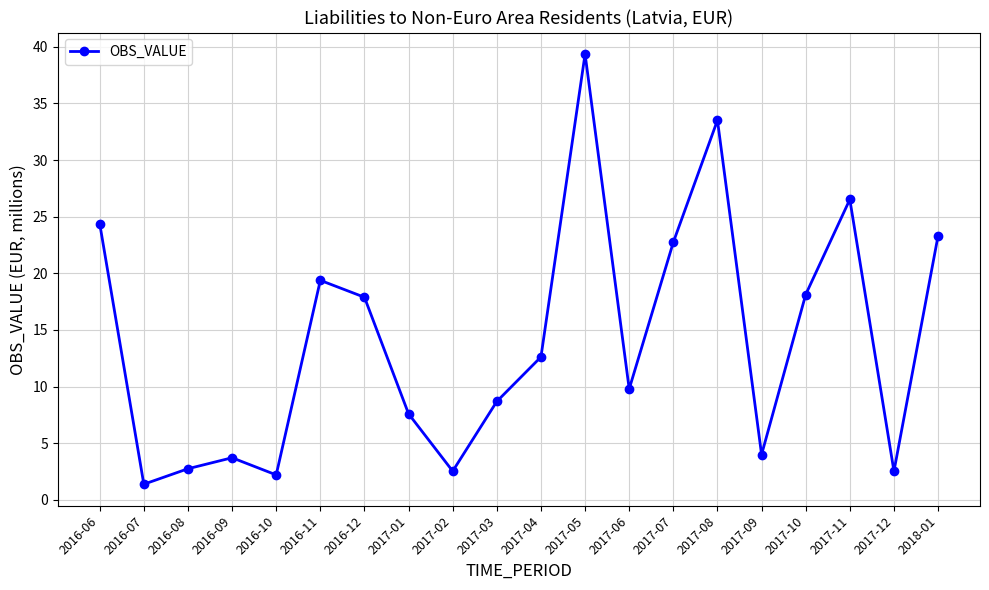

At which category does the chart reach its peak across all series?

2017-05